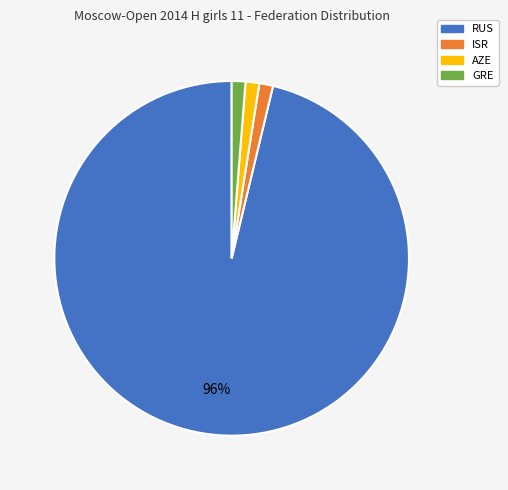

To the nearest percent, what is the average slice percentage?

25%